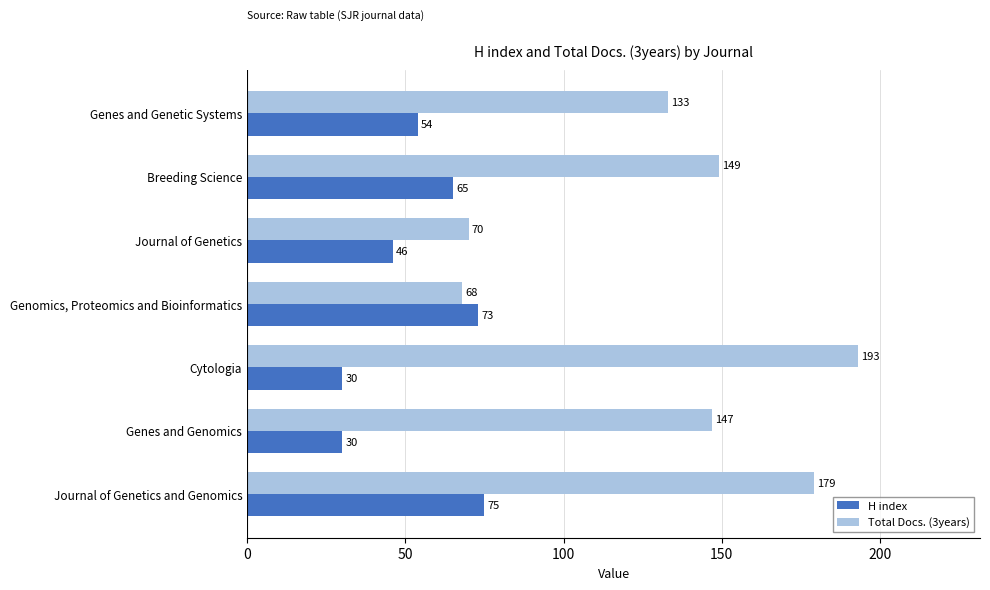

What is the smallest value displayed?

30